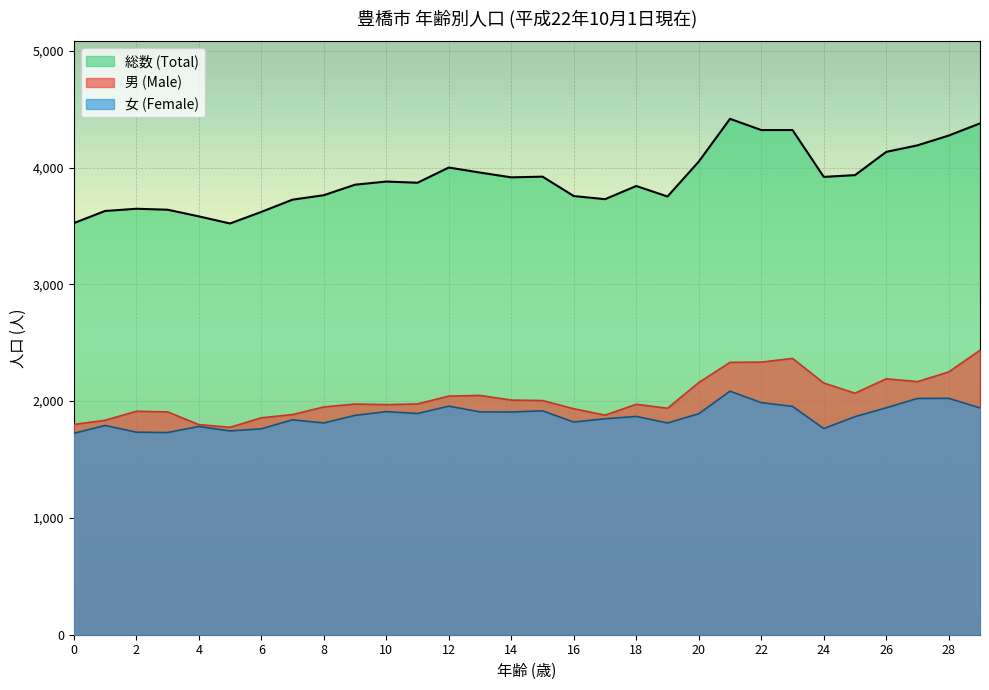

What is the difference between the highest and lowest values at 14?

2009